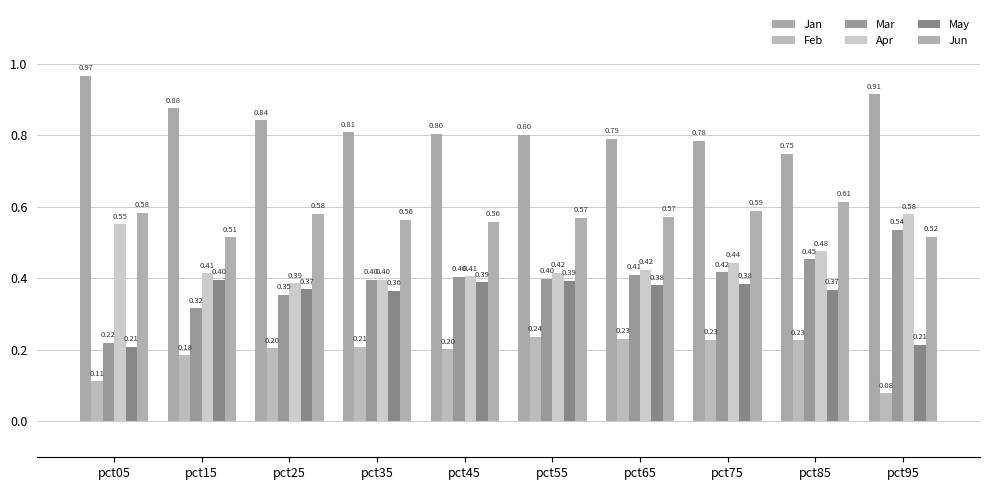

Reading right to left, what are all the values shown in this chart?

Jan: 0.9	0.7	0.8	0.8	0.8	0.8	0.8	0.8	0.9	1.0
Feb: 0.1	0.2	0.2	0.2	0.2	0.2	0.2	0.2	0.2	0.1
Mar: 0.5	0.5	0.4	0.4	0.4	0.4	0.4	0.4	0.3	0.2
Apr: 0.6	0.5	0.4	0.4	0.4	0.4	0.4	0.4	0.4	0.6
May: 0.2	0.4	0.4	0.4	0.4	0.4	0.4	0.4	0.4	0.2
Jun: 0.5	0.6	0.6	0.6	0.6	0.6	0.6	0.6	0.5	0.6